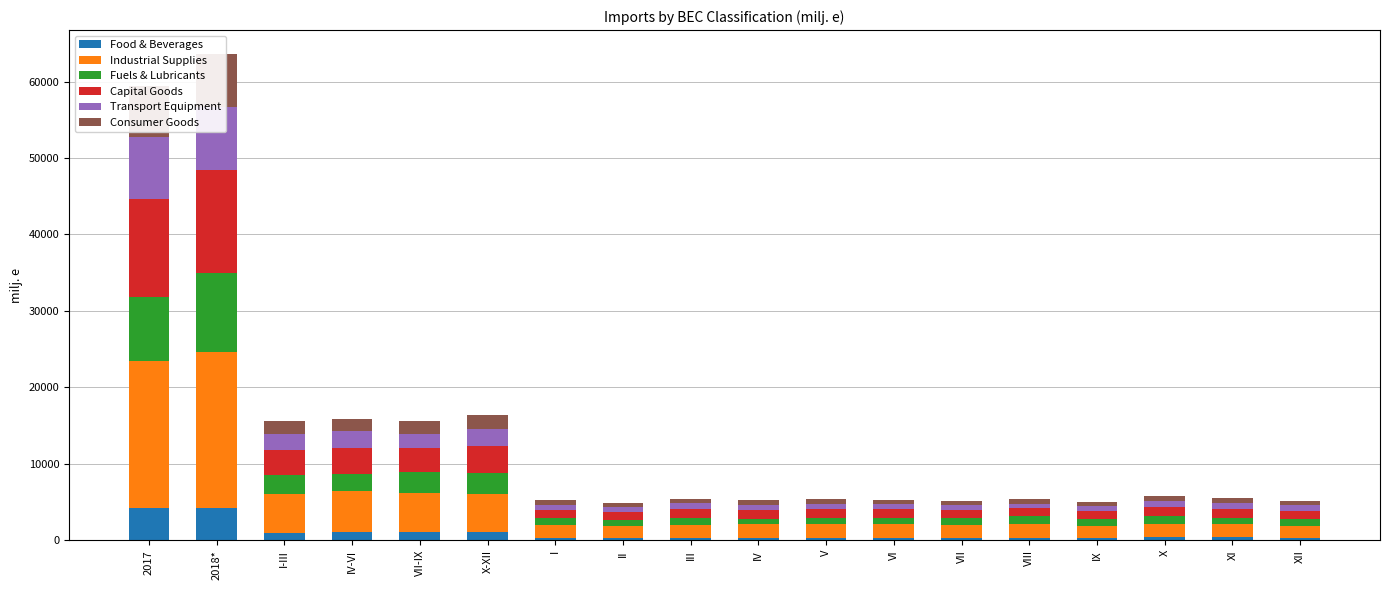

How many bars are there in total?

108